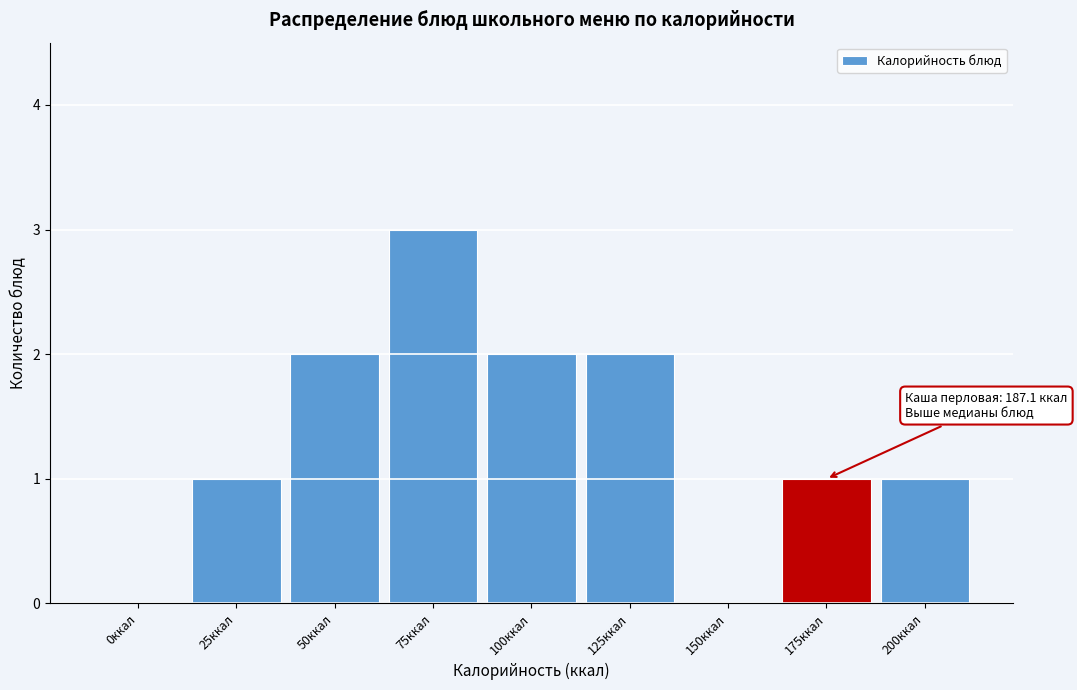

Reading right to left, what are all the values shown in this chart?

200ккал=1	175ккал=1	150ккал=0	125ккал=2	100ккал=2	75ккал=3	50ккал=2	25ккал=1	0ккал=0